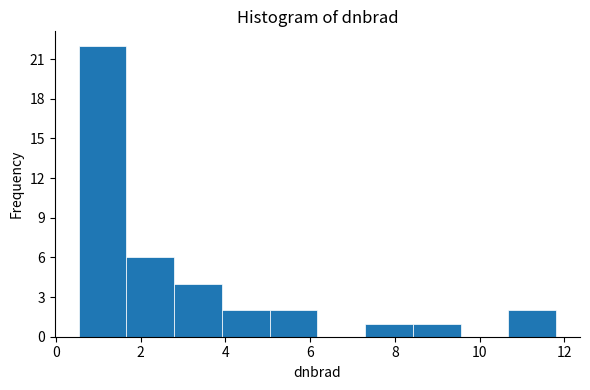

Over which range of the x-axis is the bar tallest?

0.6 to 1.6